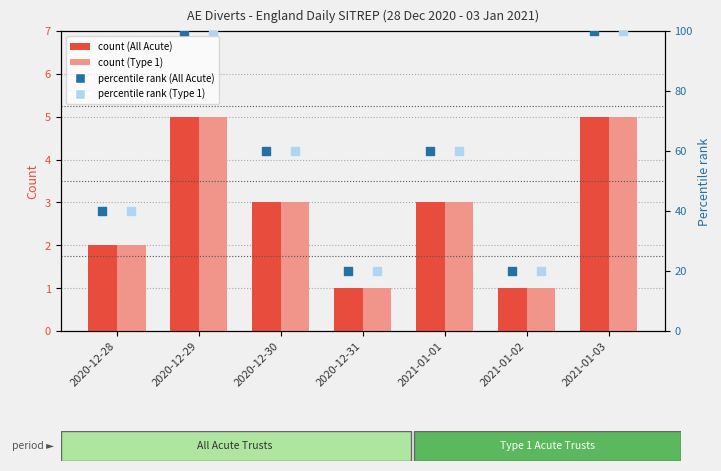

What is the total value across all series at 2020-12-28?

84